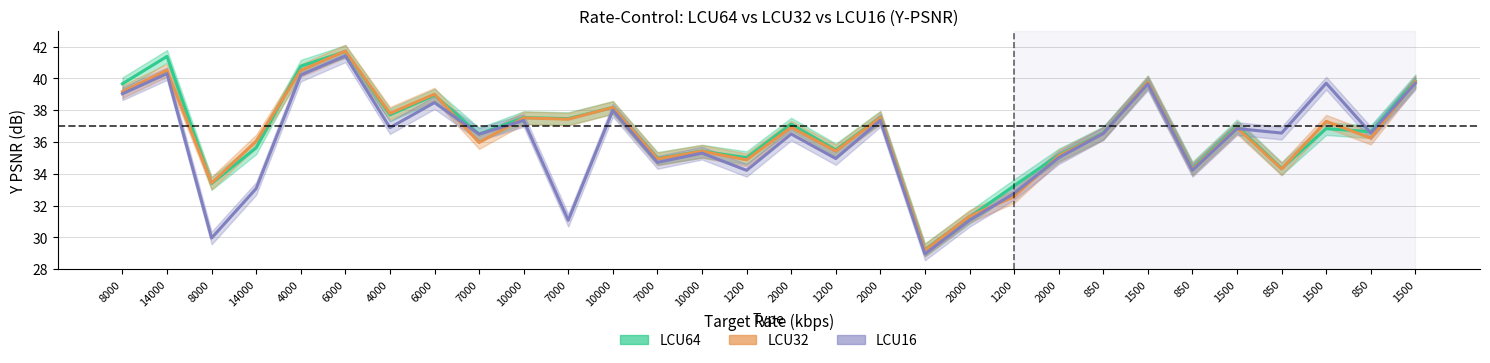

Rank the series at 14000 from highest to lowest value.

LCU64, LCU32, LCU16